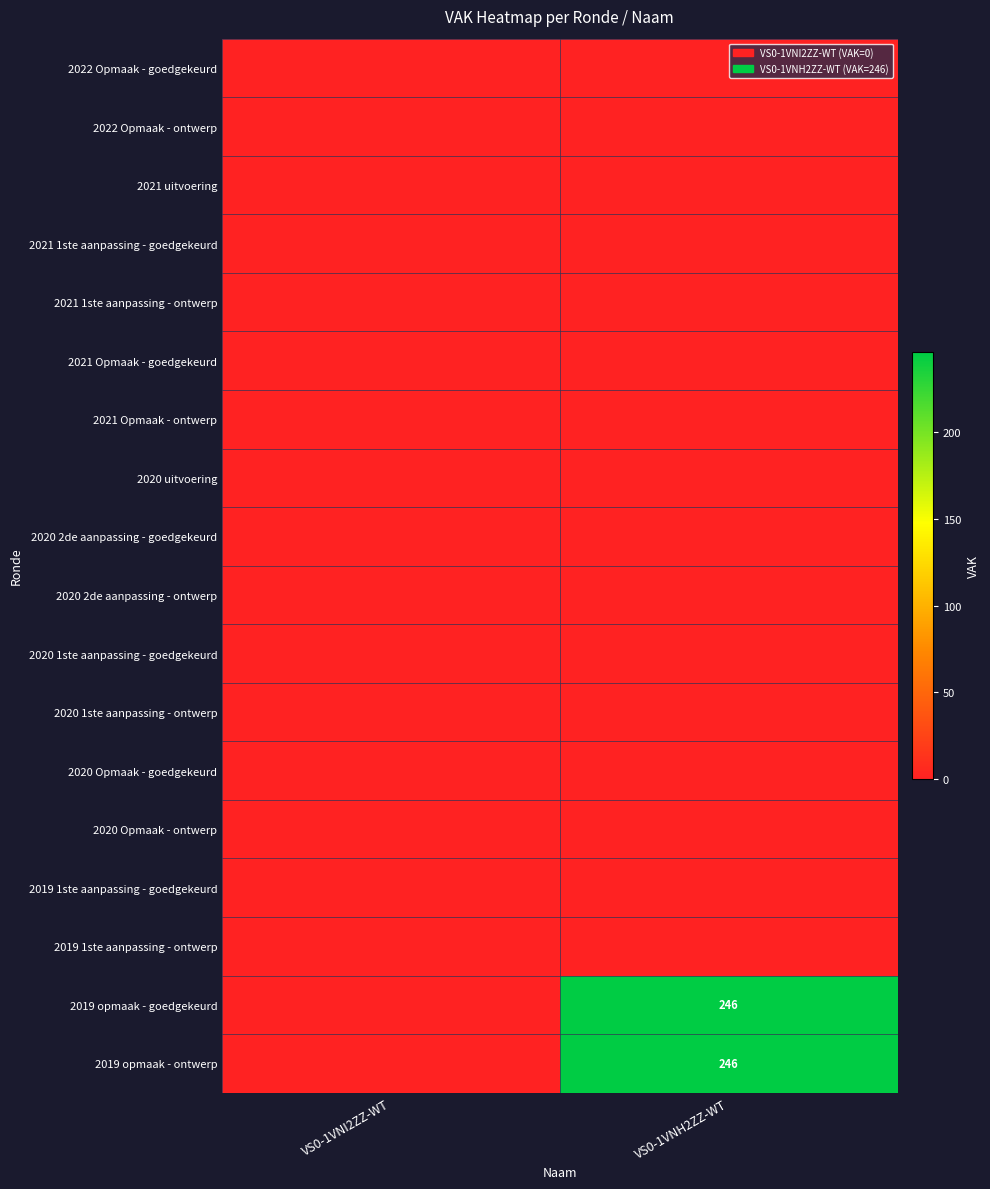

True or false: 2019 1ste aanpassing - ontwerp has a value of 0 at VS0-1VNI2ZZ-WT.

True